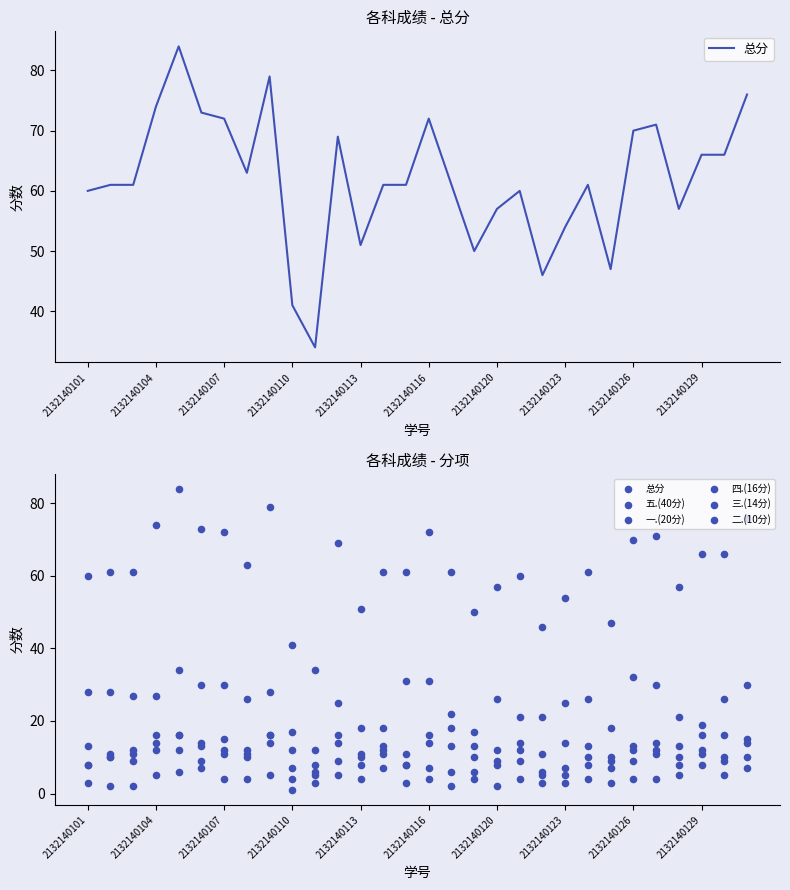

Which series contains the lowest Y value?

二.(10分)